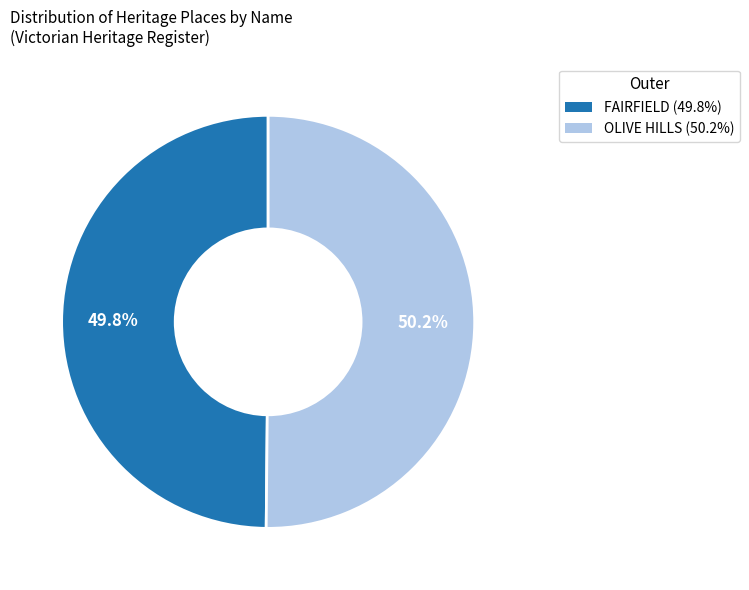

To the nearest percent, what portion does OLIVE HILLS represent?

50%